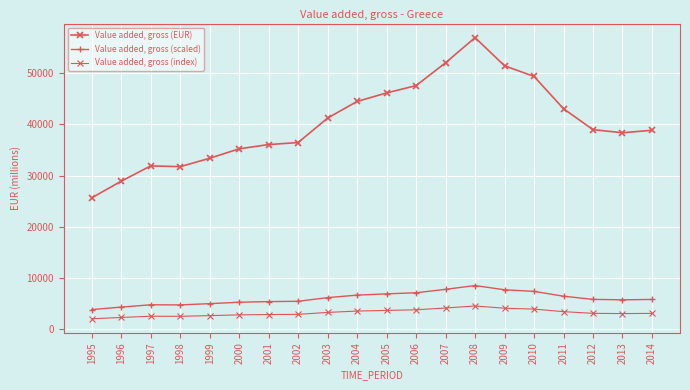

Which series has the largest range (max minus min)?

Value added, gross (EUR)